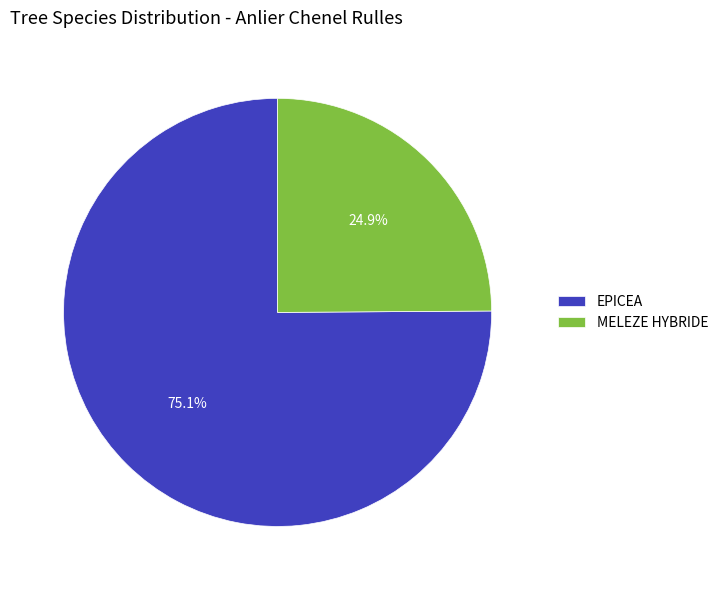

How many segments does this pie chart have?

2